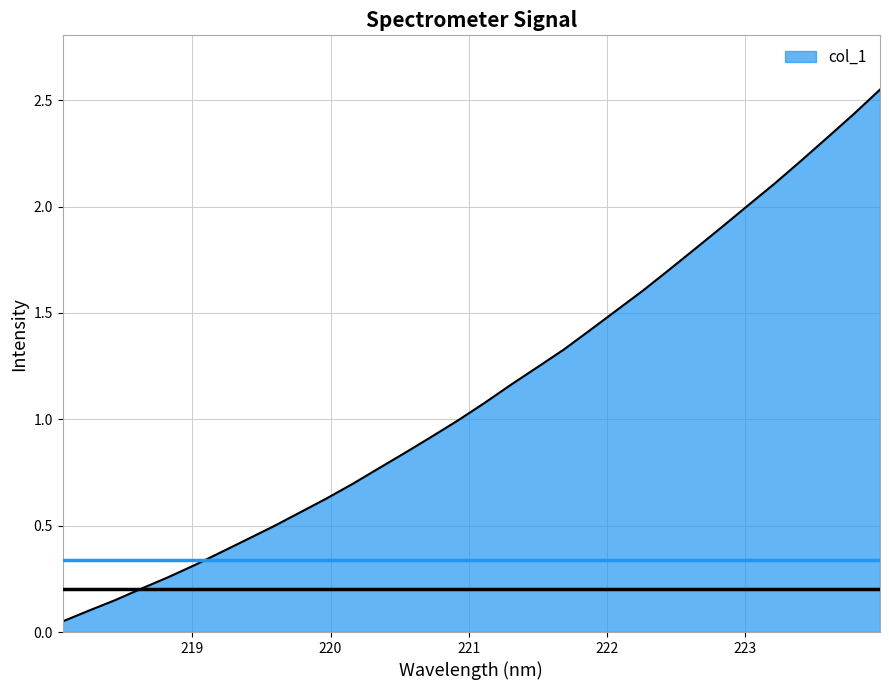

Is this an area chart (filled region under the line)?

Yes